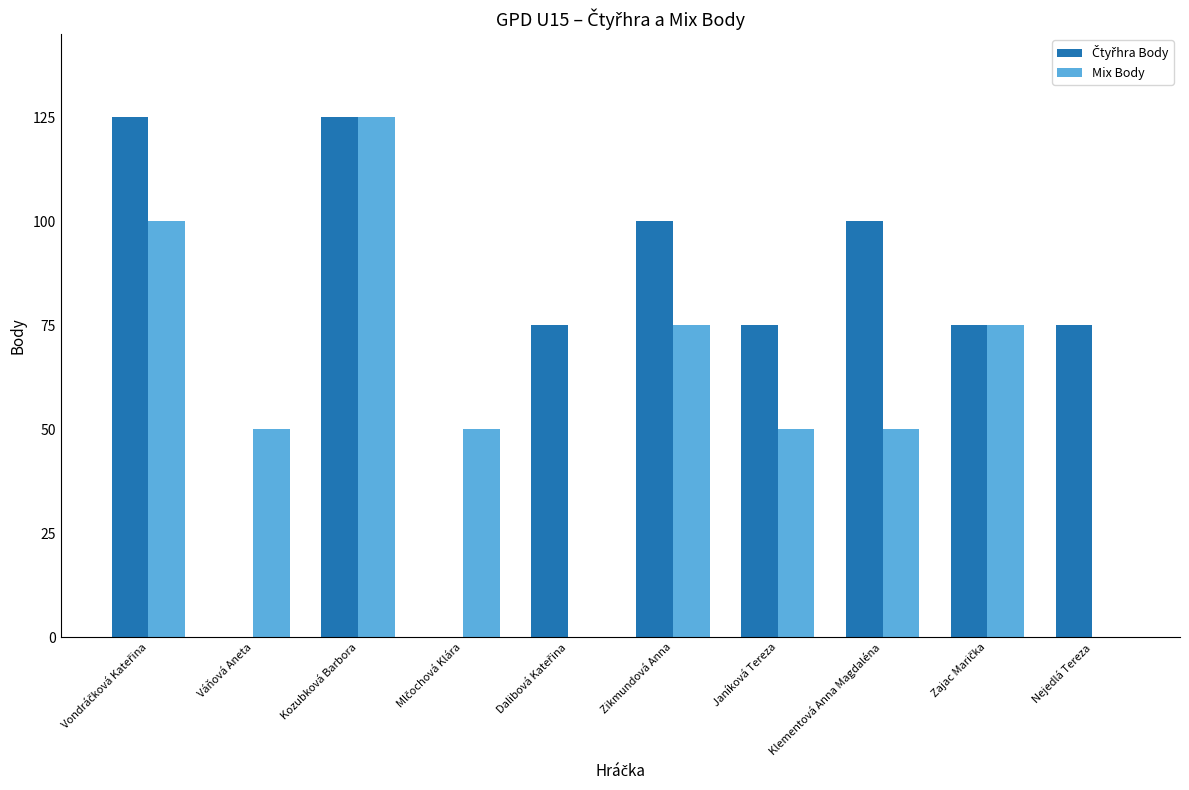

How many distinct data groups are displayed?

2